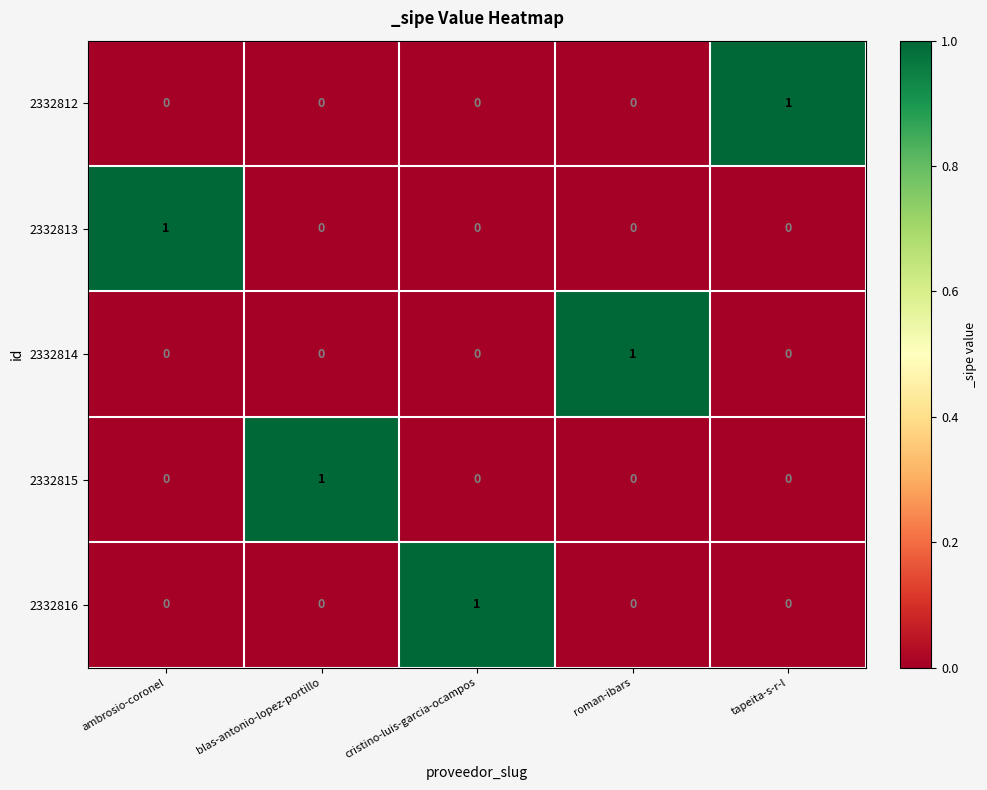

Is it true that 2332812 equals 0 at roman-ibars?

True